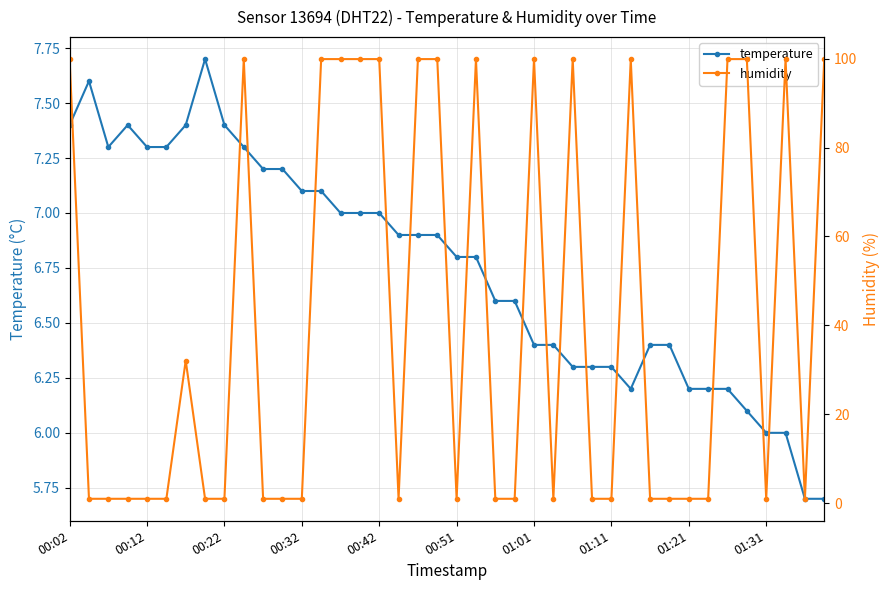

Reading right to left, list all the values displayed in this chart.

temperature: 5.7	5.7	6.0	6.0	6.1	6.2	6.2	6.2	6.4	6.4	6.2	6.3	6.3	6.3	6.4	6.4	6.6	6.6	6.8	6.8	6.9	6.9	6.9	7.0	7.0	7.0	7.1	7.1	7.2	7.2	7.3	7.4	7.7	7.4	7.3	7.3	7.4	7.3	7.6	7.4
humidity: 99.9	1.0	99.9	1.0	99.9	99.9	1.0	1.0	1.0	1.0	99.9	1.0	1.0	99.9	1.0	99.9	1.0	1.0	99.9	1.0	99.9	99.9	1.0	99.9	99.9	99.9	99.9	1.0	1.0	1.0	99.9	1.0	1.0	32.1	1.0	1.0	1.0	1.0	1.0	99.9